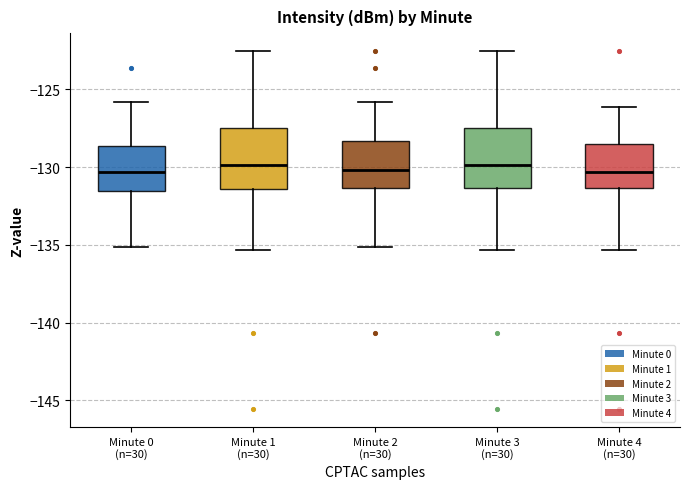

Reading left to right, transcribe this box plot: for each box, give where its median line is, the range the box spans, and where its two whiskers end, as read against the y-axis. The values are not printed on the chart, so give them approximately, as read against the axis.

Minute 0 (n=30): median -130.5, box -131.5 to -128.5, whiskers -135.0 to -126.0
Minute 1 (n=30): median -130.0, box -131.5 to -127.5, whiskers -135.5 to -122.5
Minute 2 (n=30): median -130.0, box -131.5 to -128.5, whiskers -135.0 to -126.0
Minute 3 (n=30): median -130.0, box -131.5 to -127.5, whiskers -135.5 to -122.5
Minute 4 (n=30): median -130.5, box -131.5 to -128.5, whiskers -135.5 to -126.0